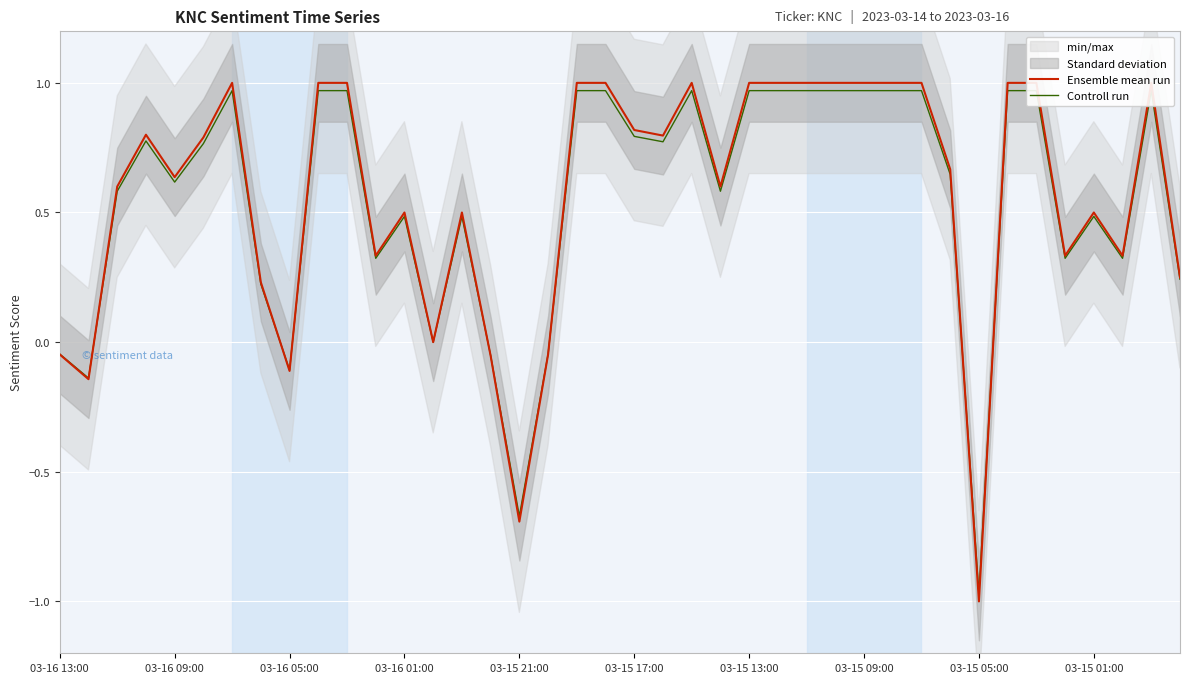

What is the sum of the Controll run values at 03-16 13:00 and 14?

0.4